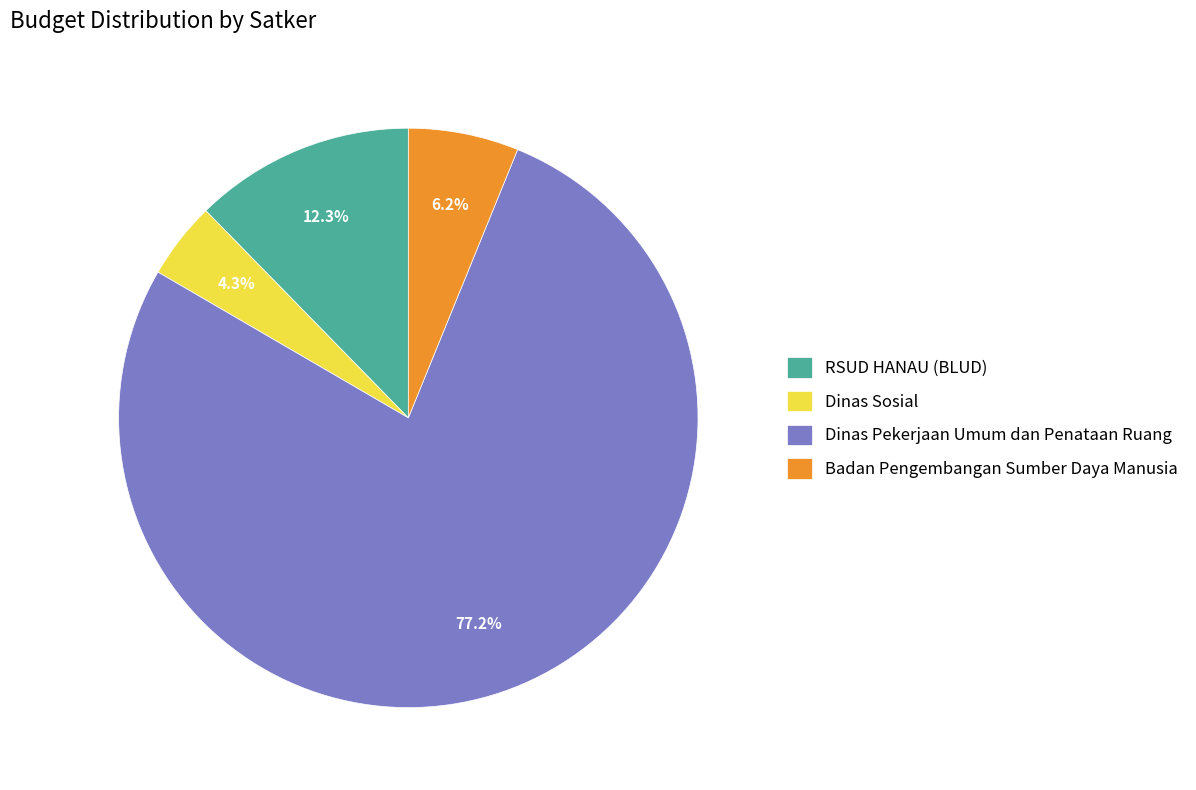

To the nearest percent, what is the difference between the largest and smallest slice percentages?

73%